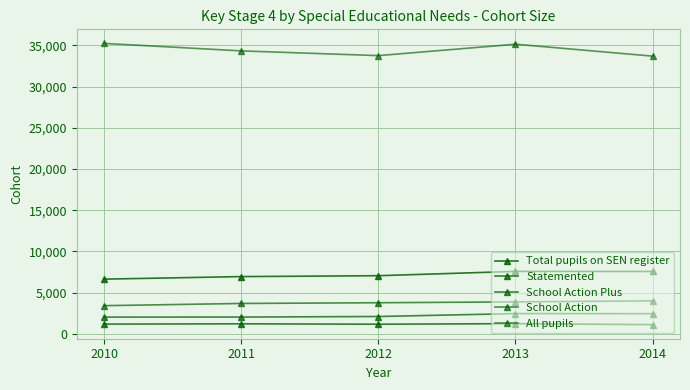

Between 2010 and 2011, which is larger?

2011